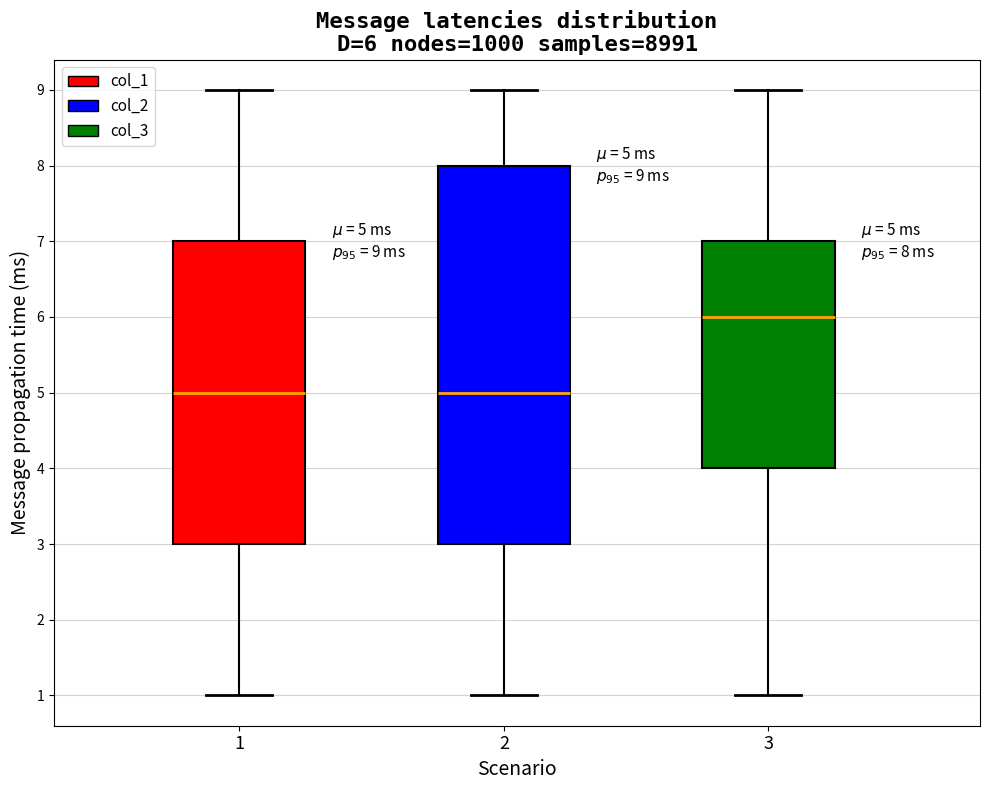

Comparing the boxes themselves (not the whiskers), which one is the tallest?

2